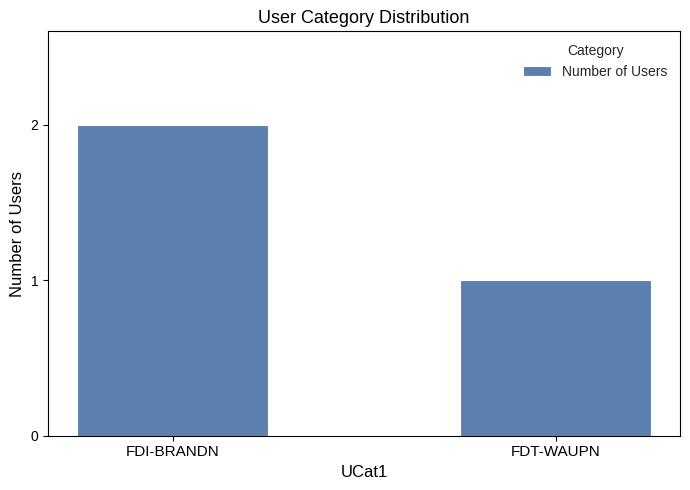

List the labels in order of value, largest first.

FDI-BRANDN, FDT-WAUPN